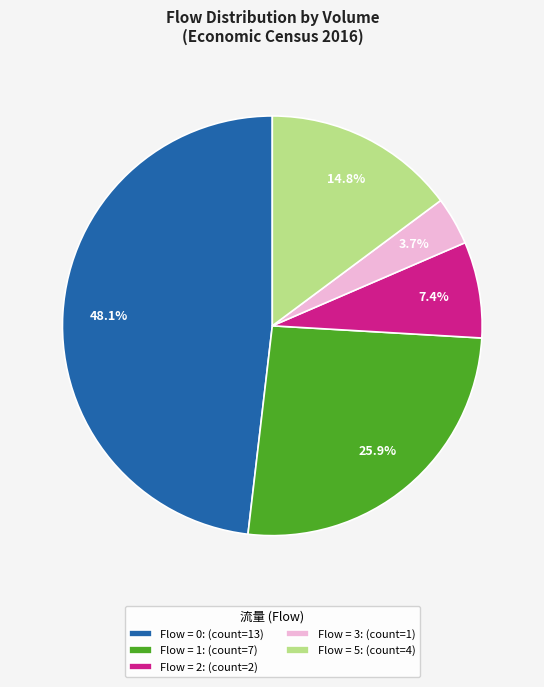

Does any single category account for the majority?

No